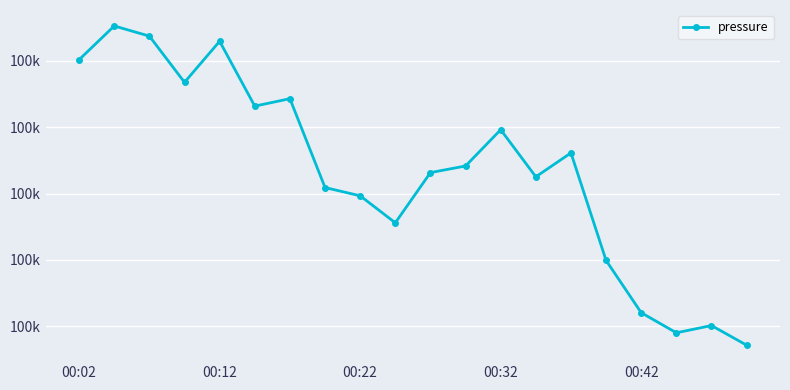

Is this an area chart (filled region under the line)?

No